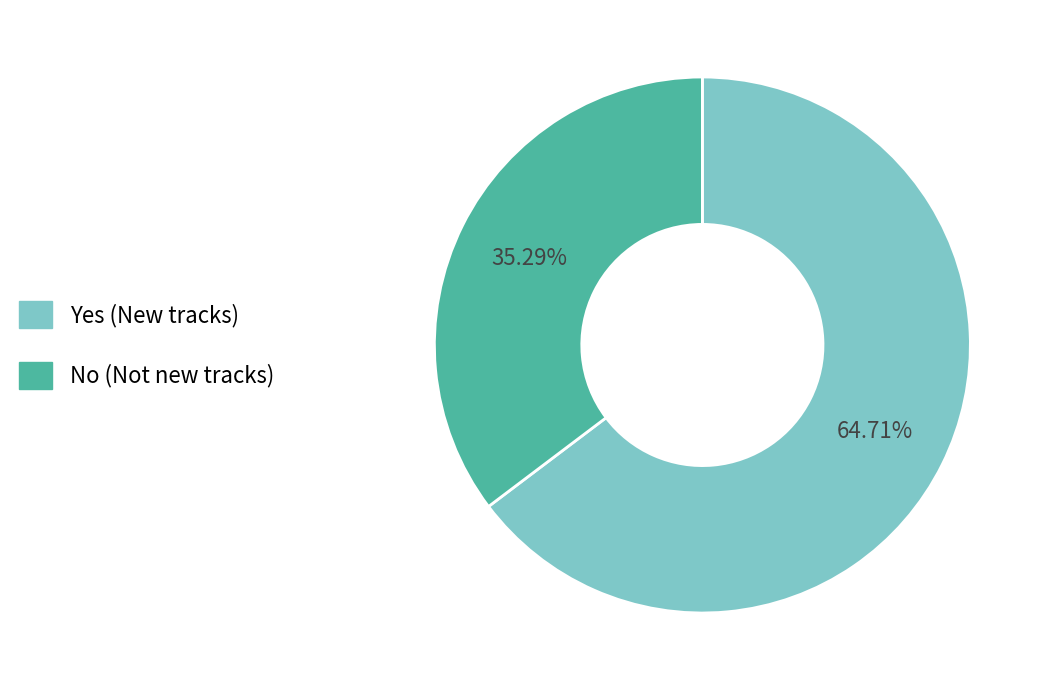

What is the ratio of the value at Yes to the value at No?

1.8